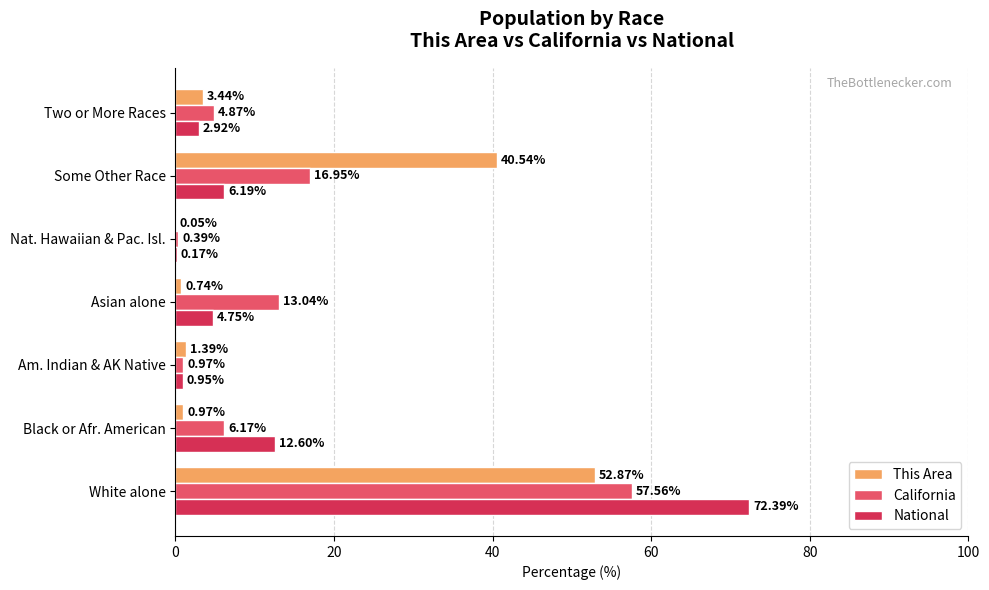

Where is This Area nearest to the value 26?

Some Other Race